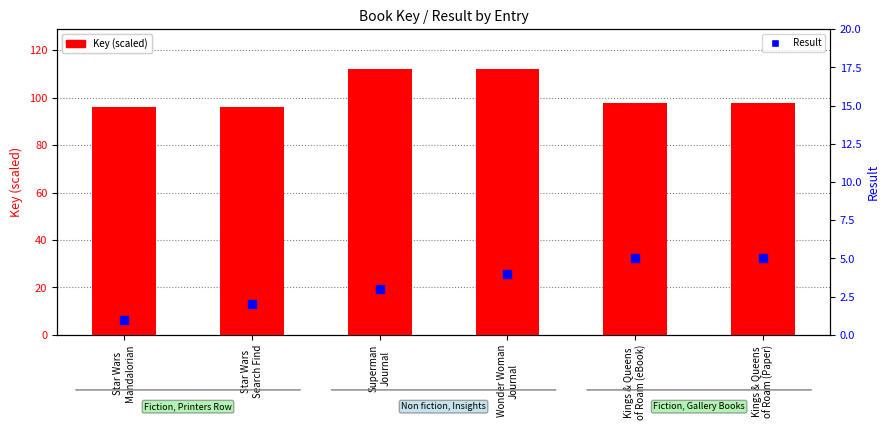

Which series reaches the minimum Y coordinate?

Result